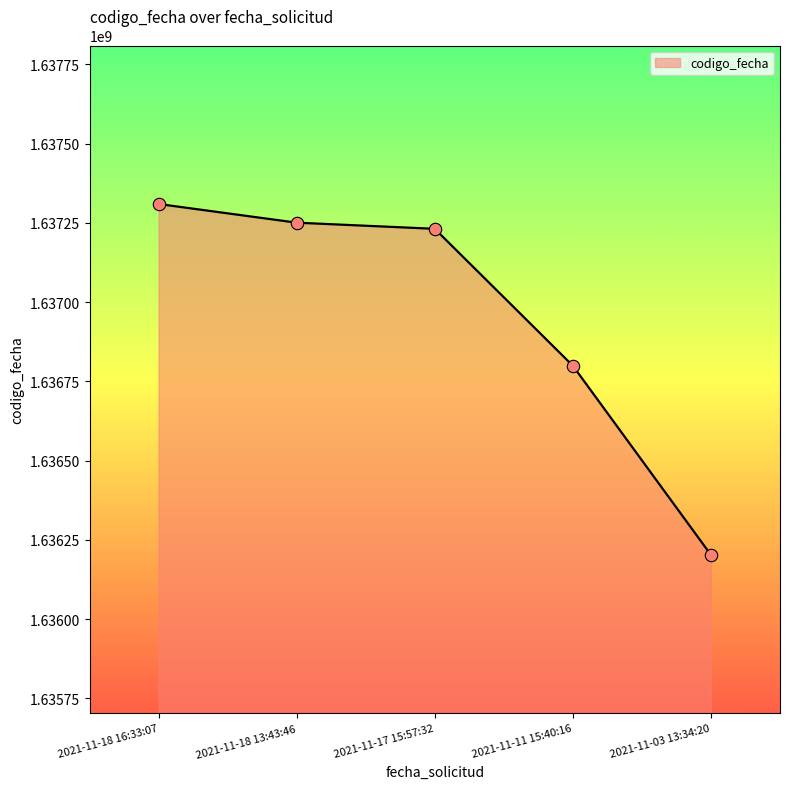

Which has a higher value, 2021-11-03 13:34:20 or 2021-11-18 13:43:46?

2021-11-18 13:43:46